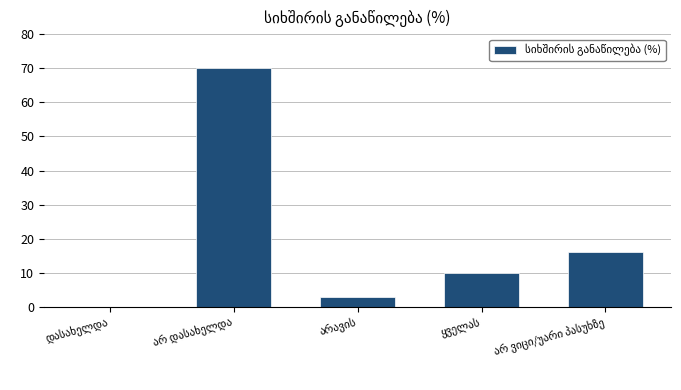

What is the maximum value shown in the chart?

70